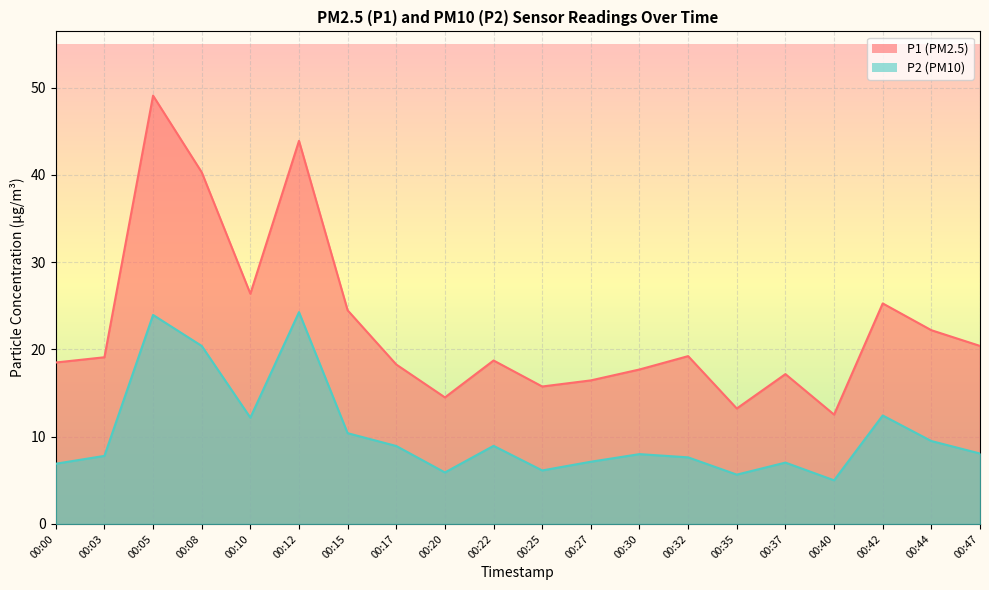

Between 00:03 and 00:12, which series saw the biggest shift?

P1